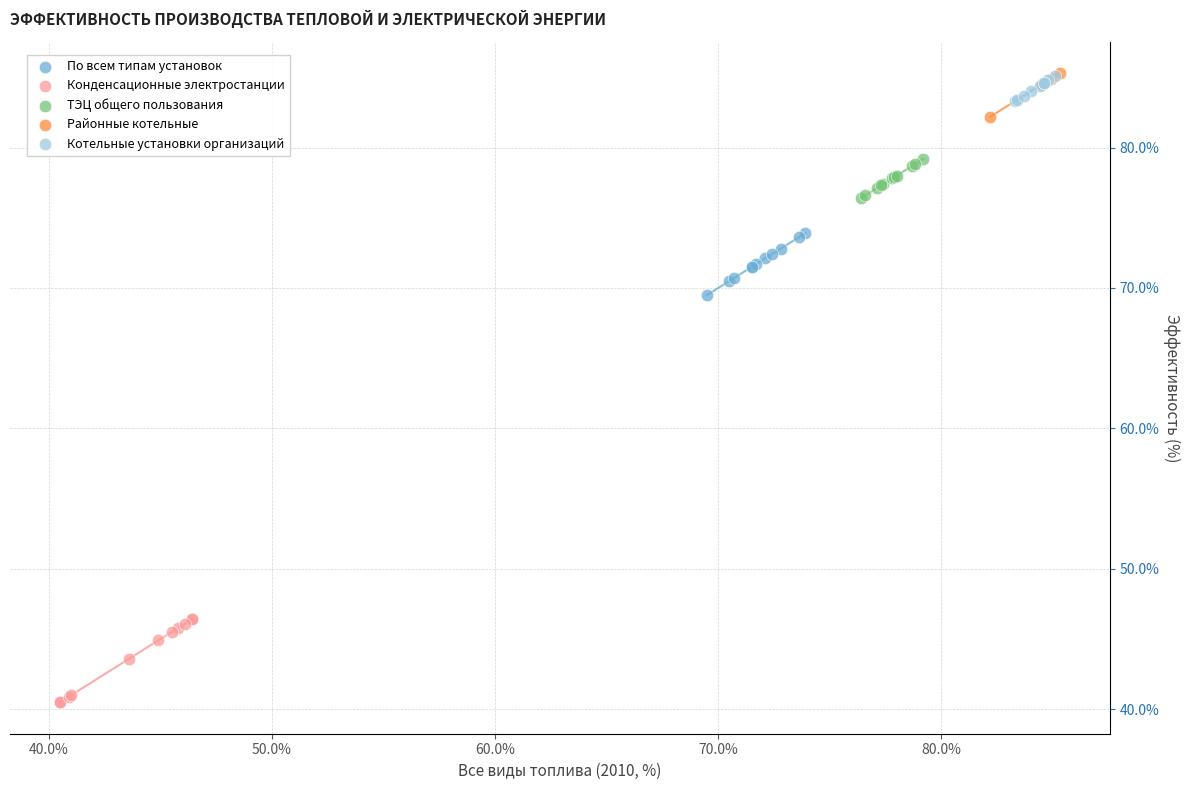

Which series has the widest spread of Y values?

Конденсационные электростанции